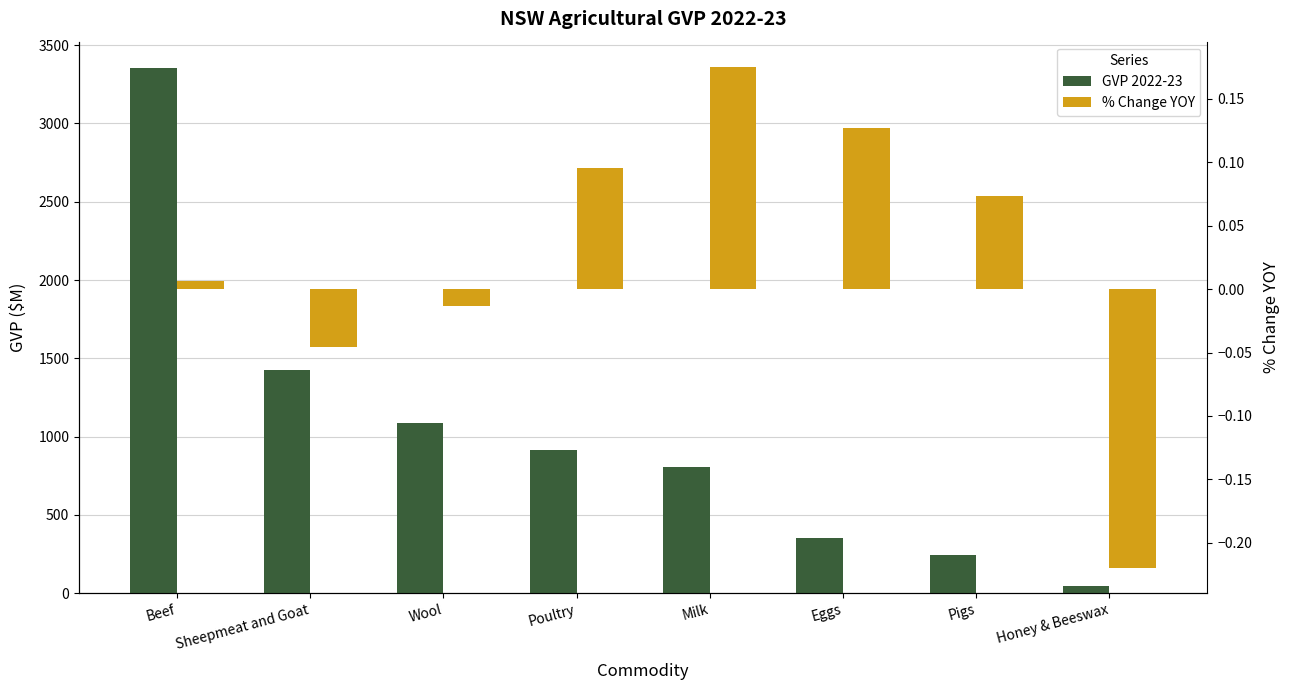

What is the spread (max minus min) of values at Pigs?

246.4